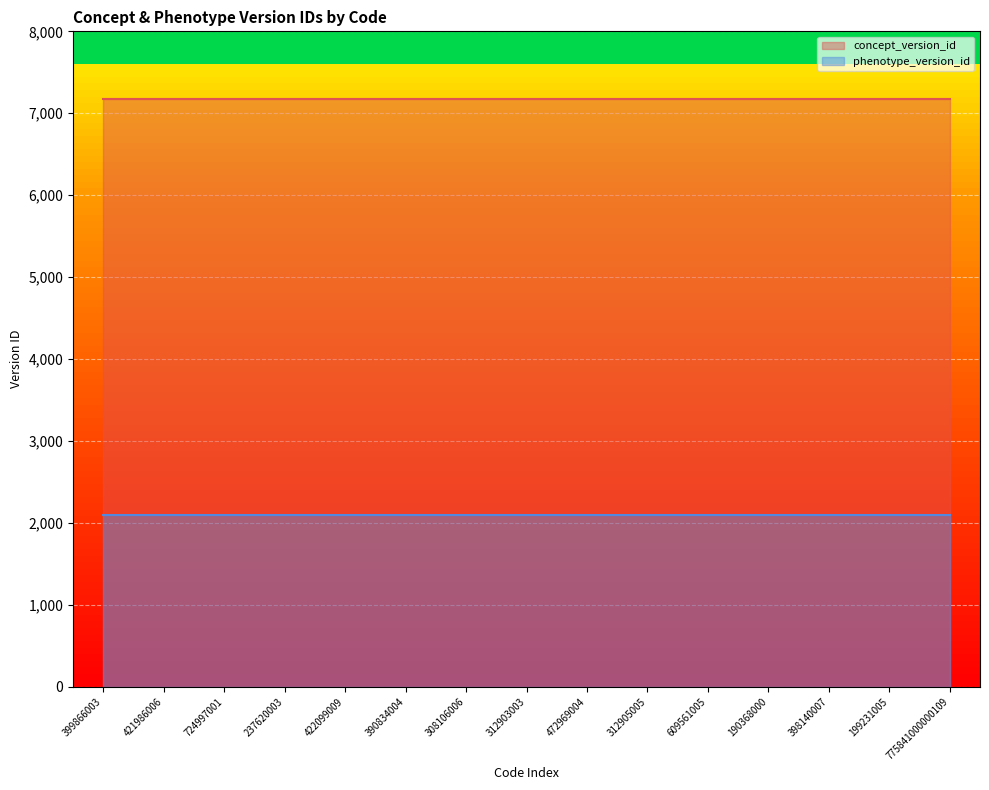

Reading left to right, extract all data points from this chart.

concept_version_id: 399866003=7168	421986006=7168	724997001=7168	237620003=7168	422099009=7168	390834004=7168	308106006=7168	312903003=7168	472969004=7168	312905005=7168	609561005=7168	190368000=7168	398140007=7168	199231005=7168	775841000000109=7168
phenotype_version_id: 399866003=2091	421986006=2091	724997001=2091	237620003=2091	422099009=2091	390834004=2091	308106006=2091	312903003=2091	472969004=2091	312905005=2091	609561005=2091	190368000=2091	398140007=2091	199231005=2091	775841000000109=2091